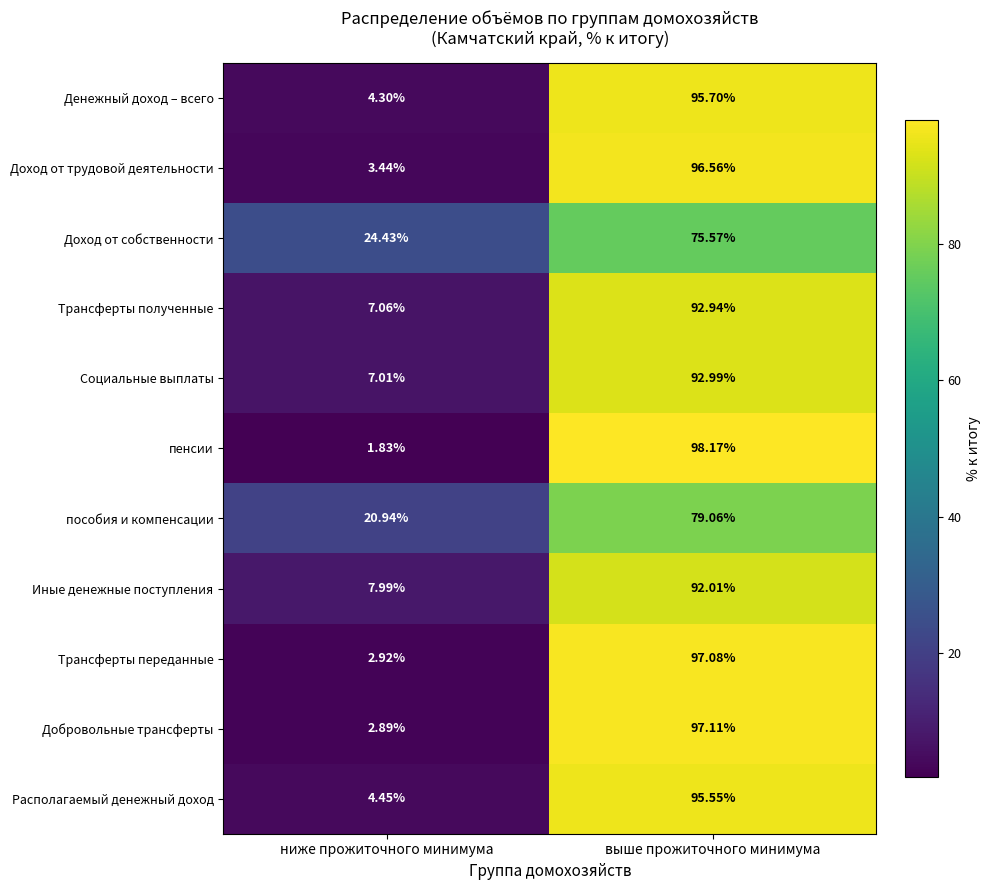

At which label does Добровольные трансферты first exceed 97?

выше прожиточного минимума